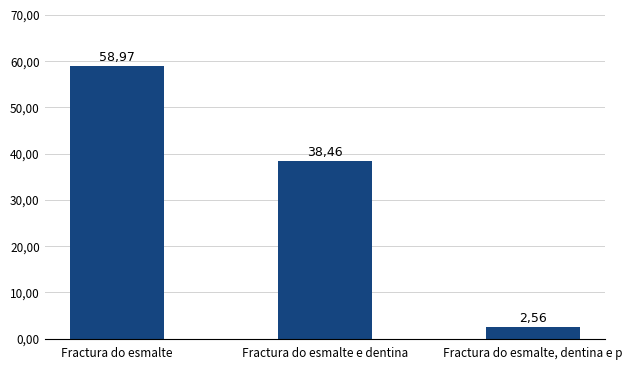

Is it true that the value at Fractura do esmalte, dentina e p is 4.3?

False